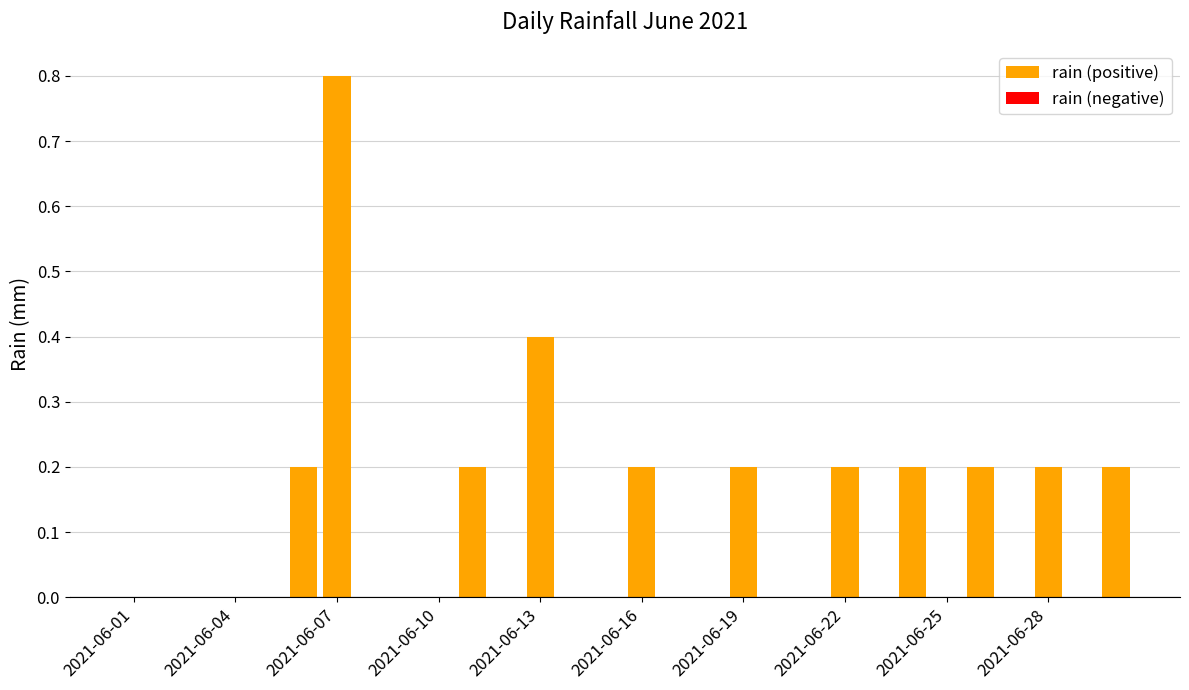

What is the sum of all values?

3.0